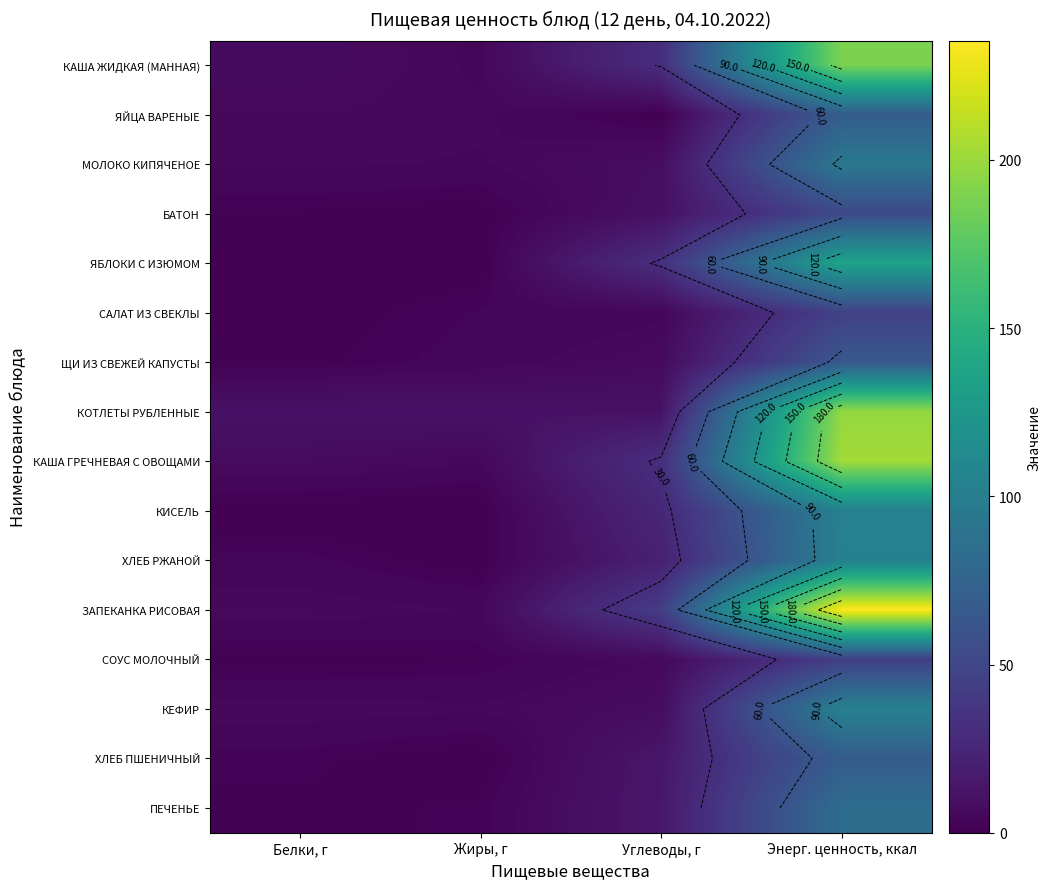

What is the difference between the maximum and minimum values in the ХЛЕБ РЖАНОЙ series?

101.6